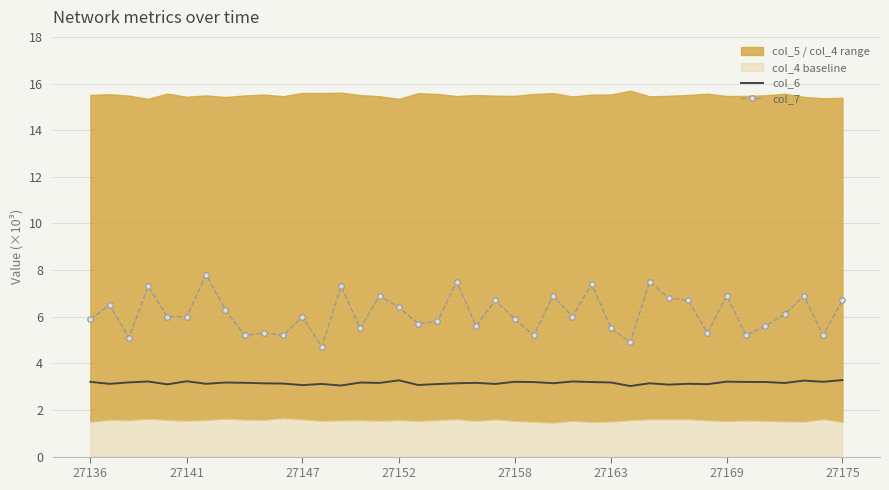

True or false: col_6 and col_7 cross at least once.

False